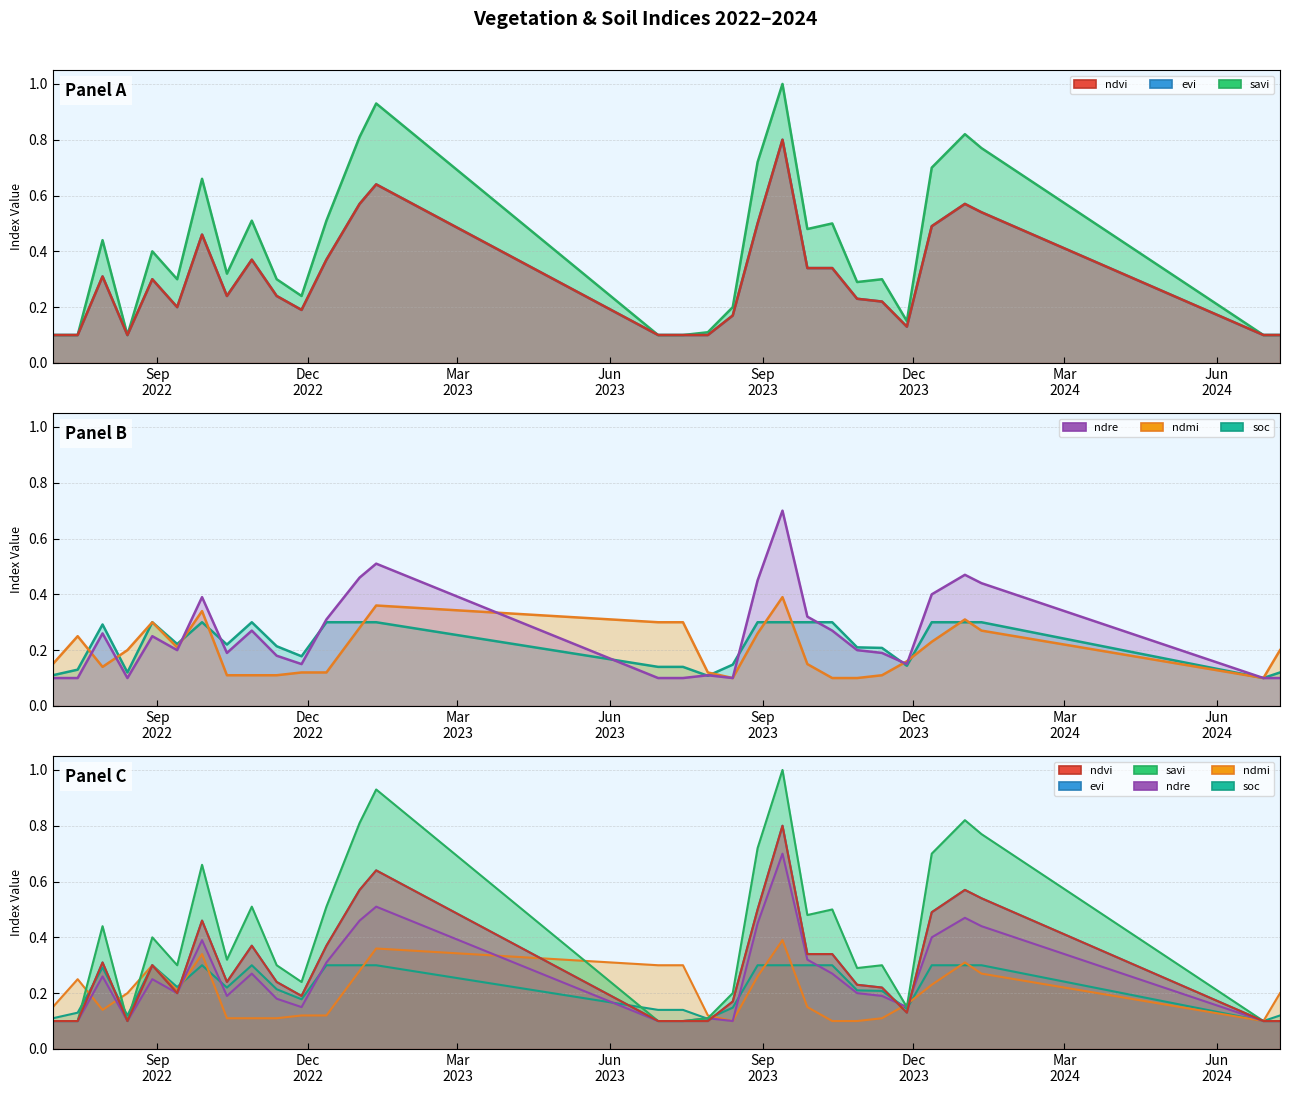

What is the sum of all evi values?

9.0